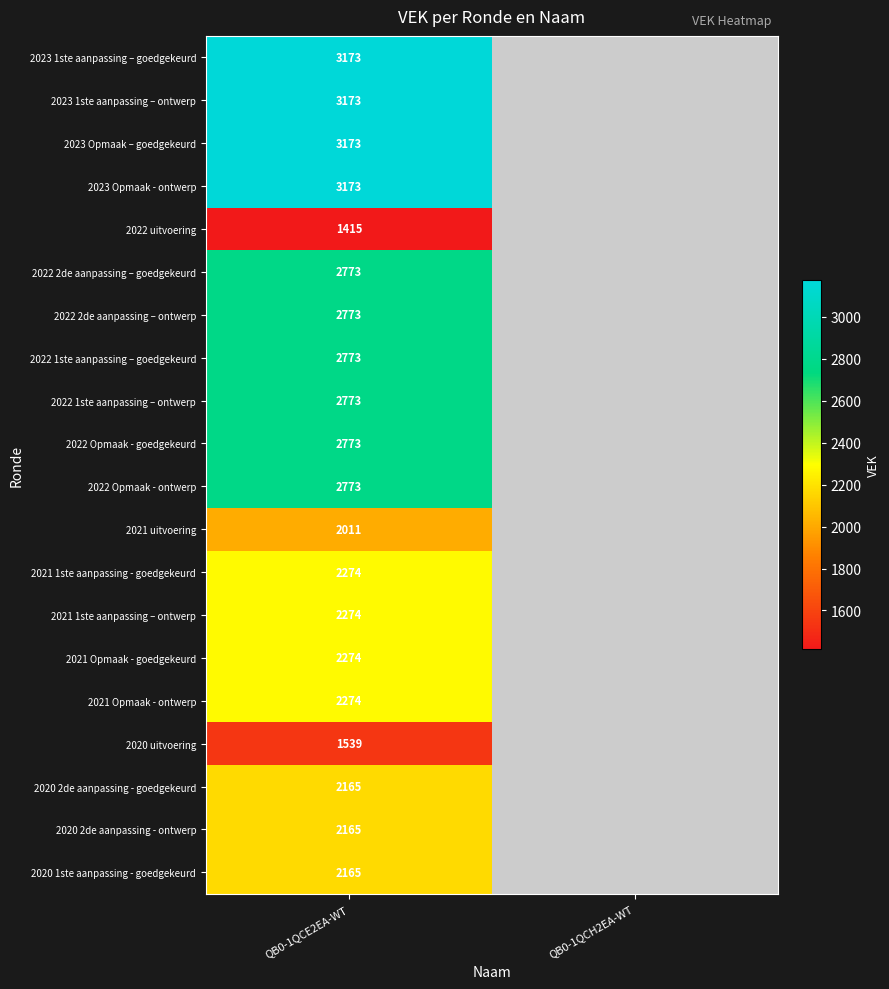

The 2020 uitvoering series shows 1539 at QB0-1QCE2EA-WT. True or false?

True